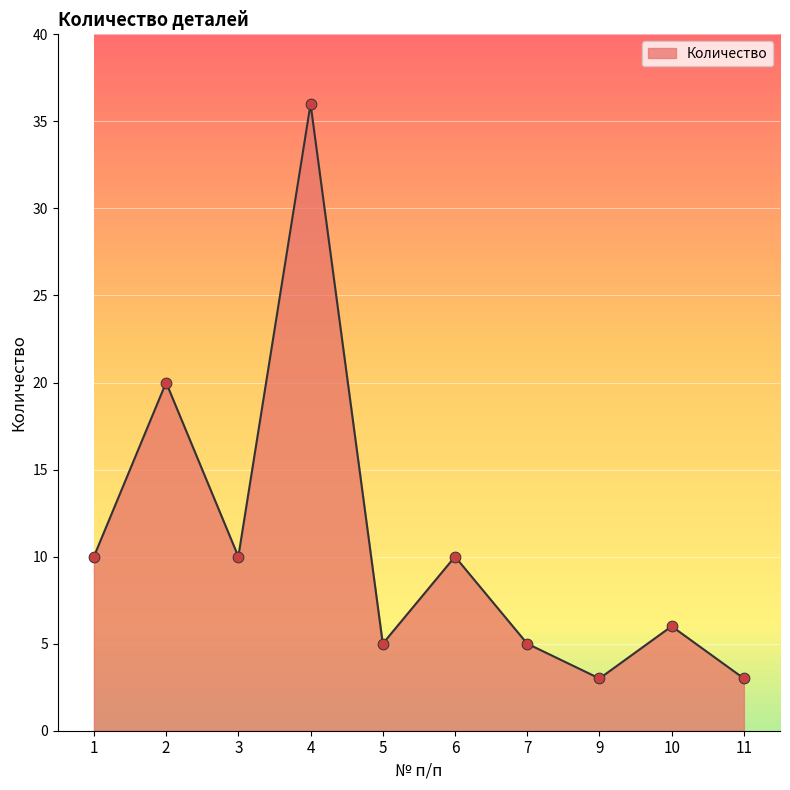

What is the ratio of the value at 7 to the value at 3?

0.5